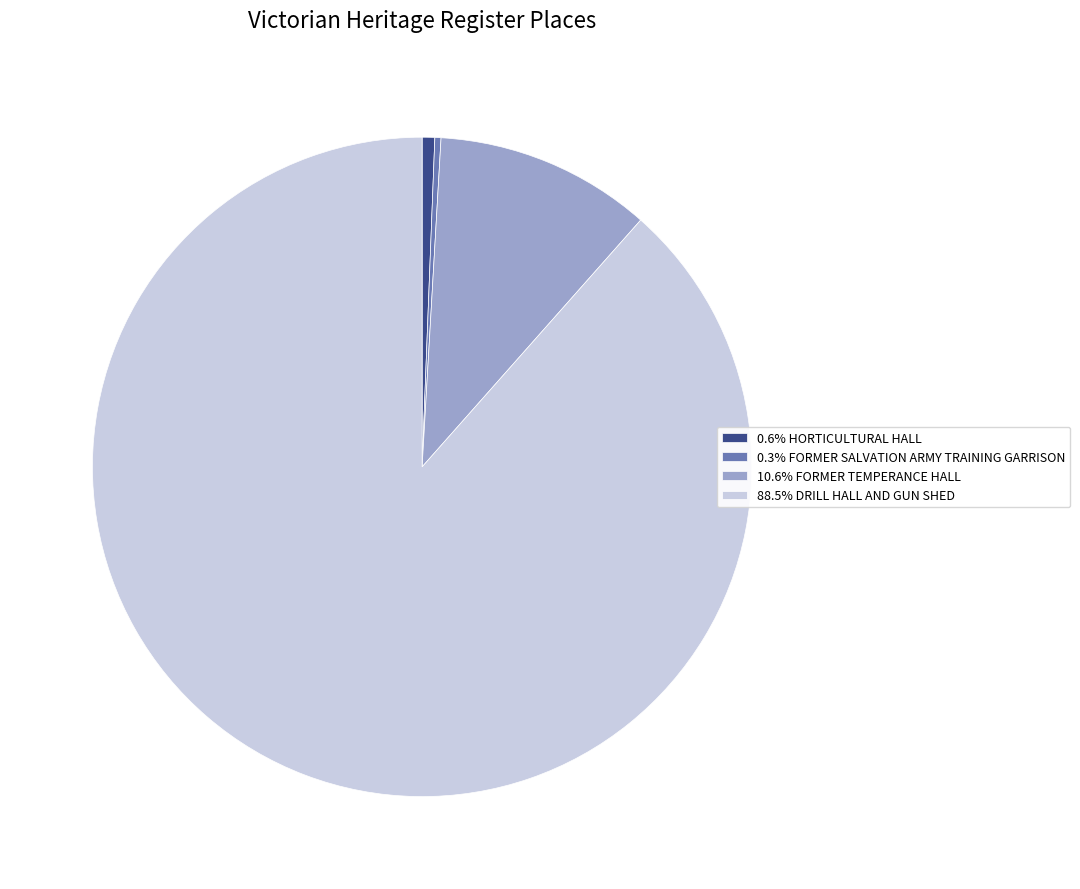

Is there a majority slice in this chart?

Yes